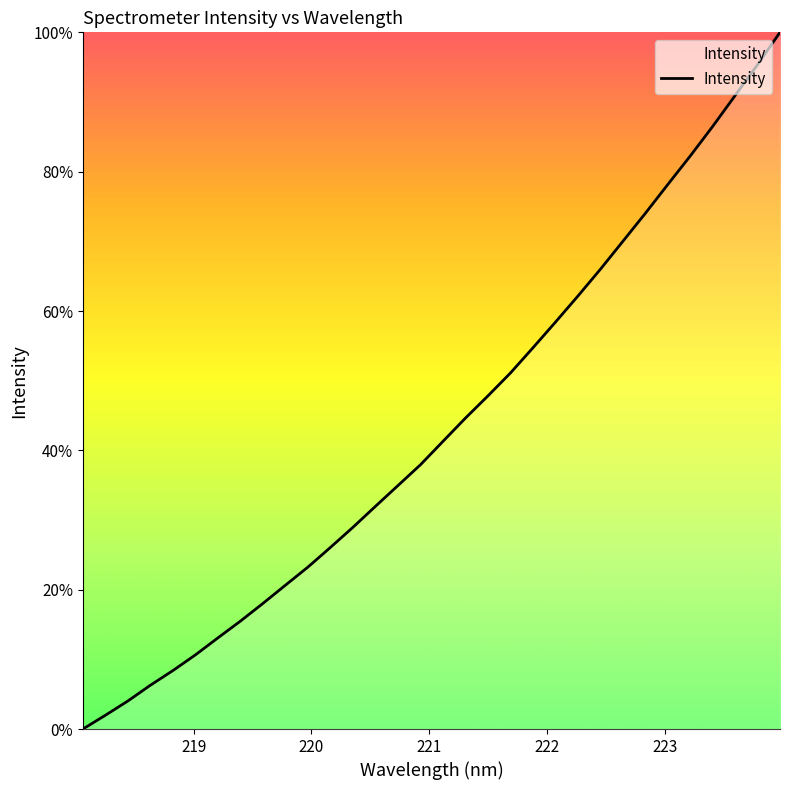

How many series are shown in this chart?

1